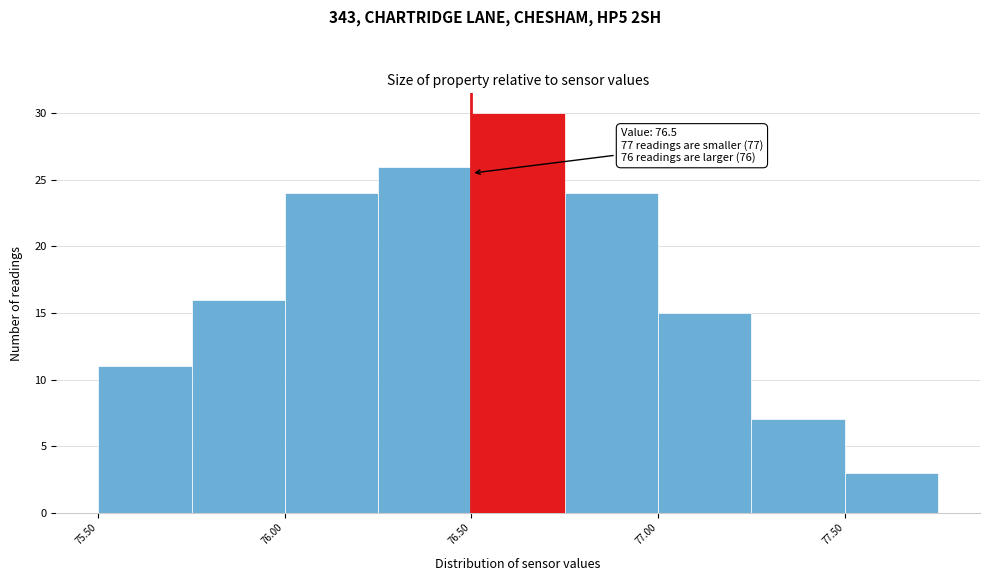

Over which range of the x-axis is the bar tallest?

76.50 to 76.75